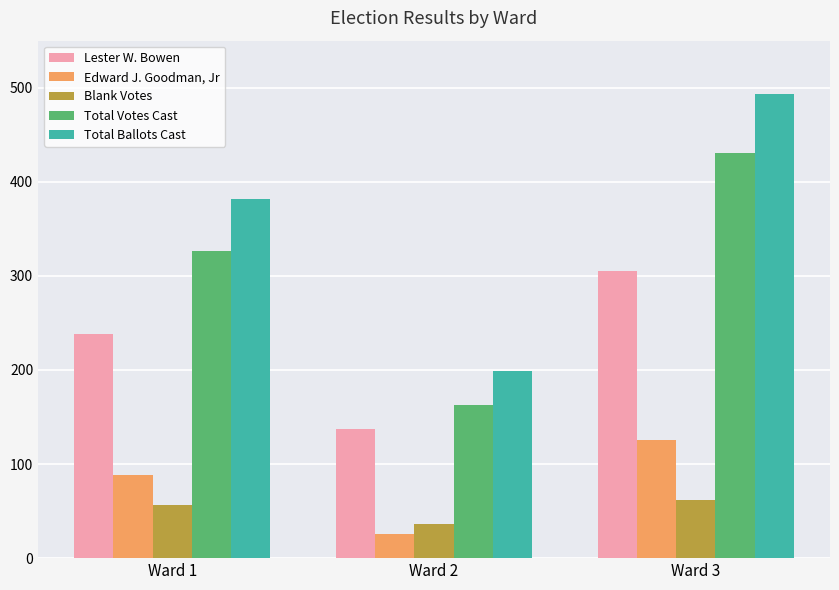

Count the number of categories in the chart.

3